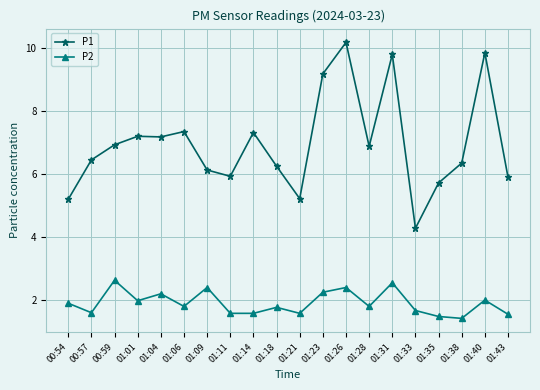

Which series has the widest spread of values?

P1